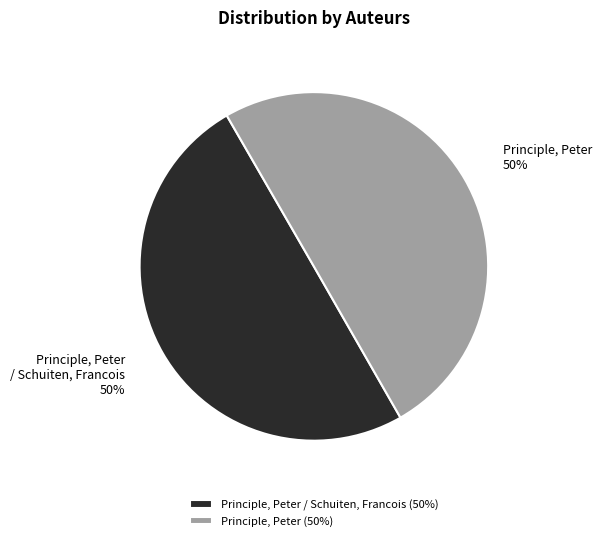

How many segments does this pie chart have?

2